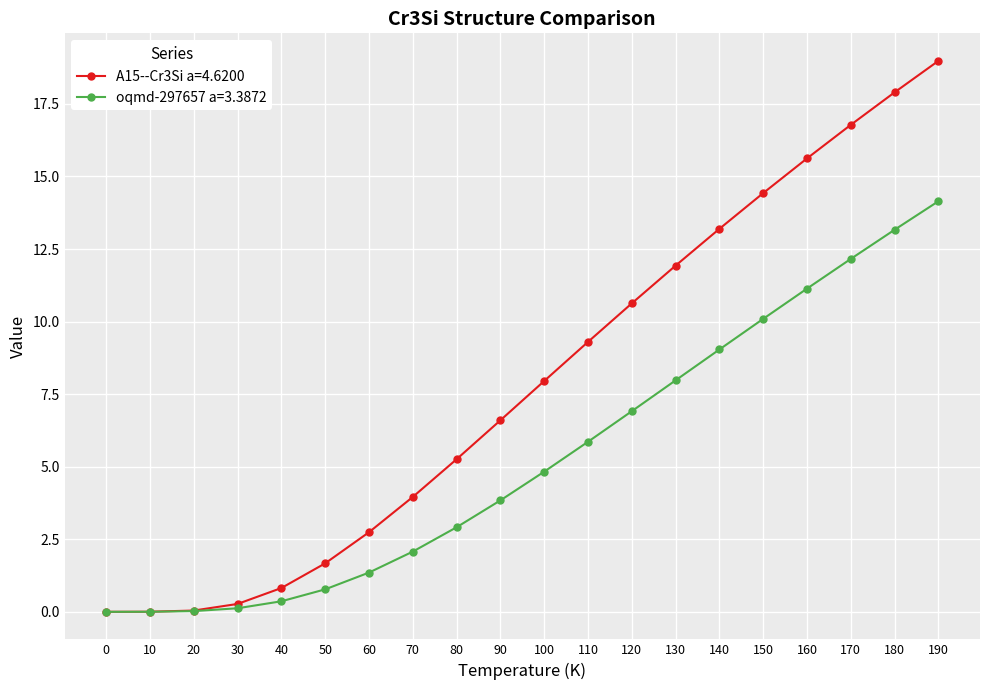

Where is A15--Cr3Si a=4.6200 nearest to the value 9?

110